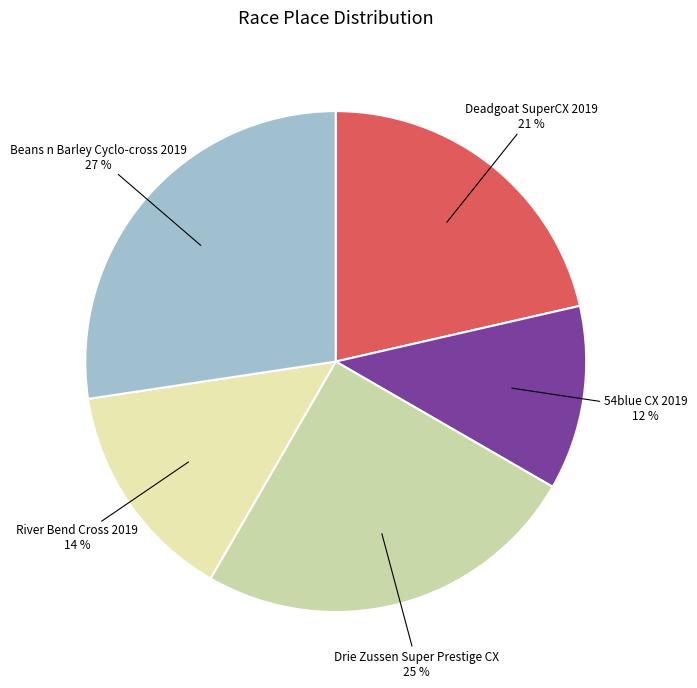

Count the number of slices in the pie.

5